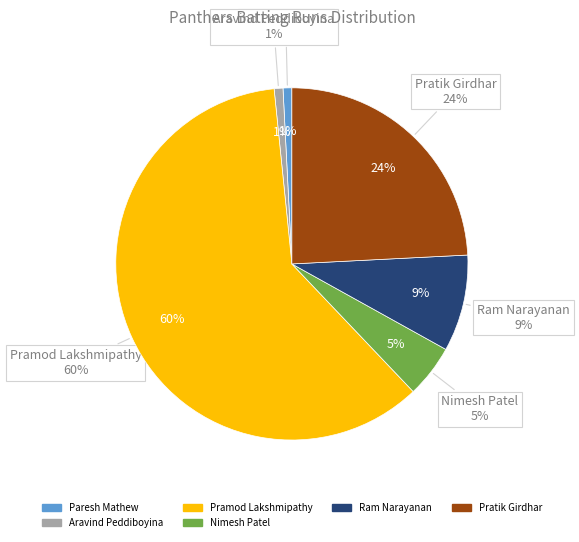

To the nearest percent, what percentage of the pie is Pramod Lakshmipathy?

60%